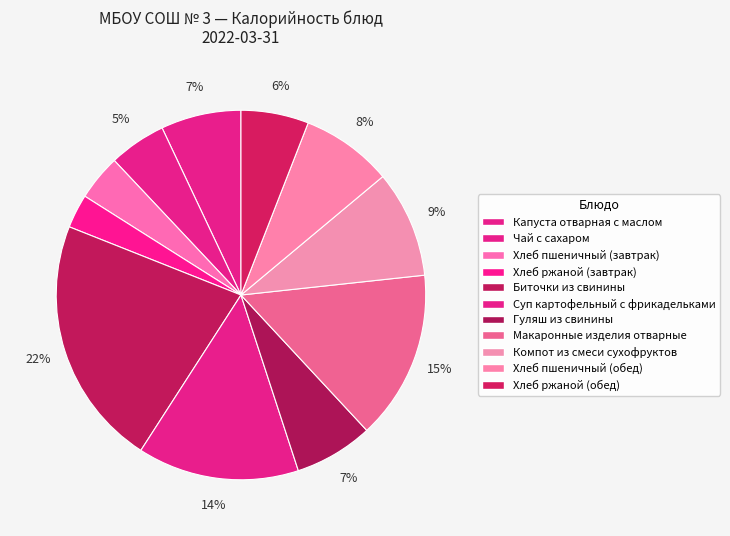

To the nearest percent, what is the difference between the Макаронные изделия отварные and Биточки из свинины slice percentages?

7%